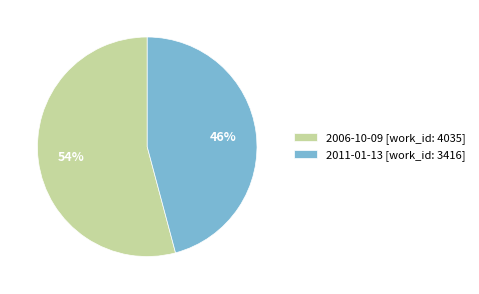

Is it true that 2011-01-13 is 39% of the pie?

False